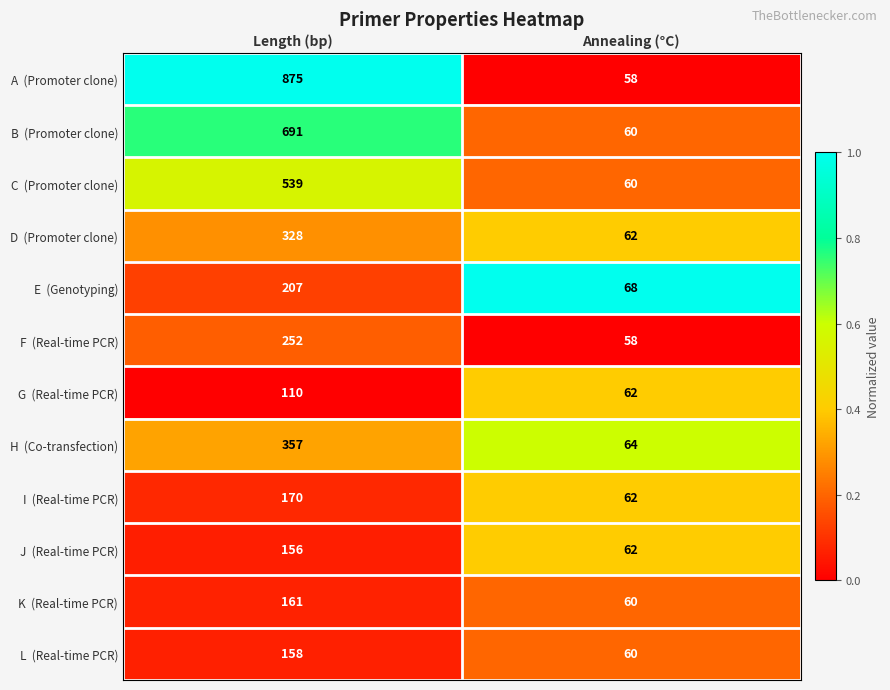

What is the spread (max minus min) of values at Length (bp)?

765